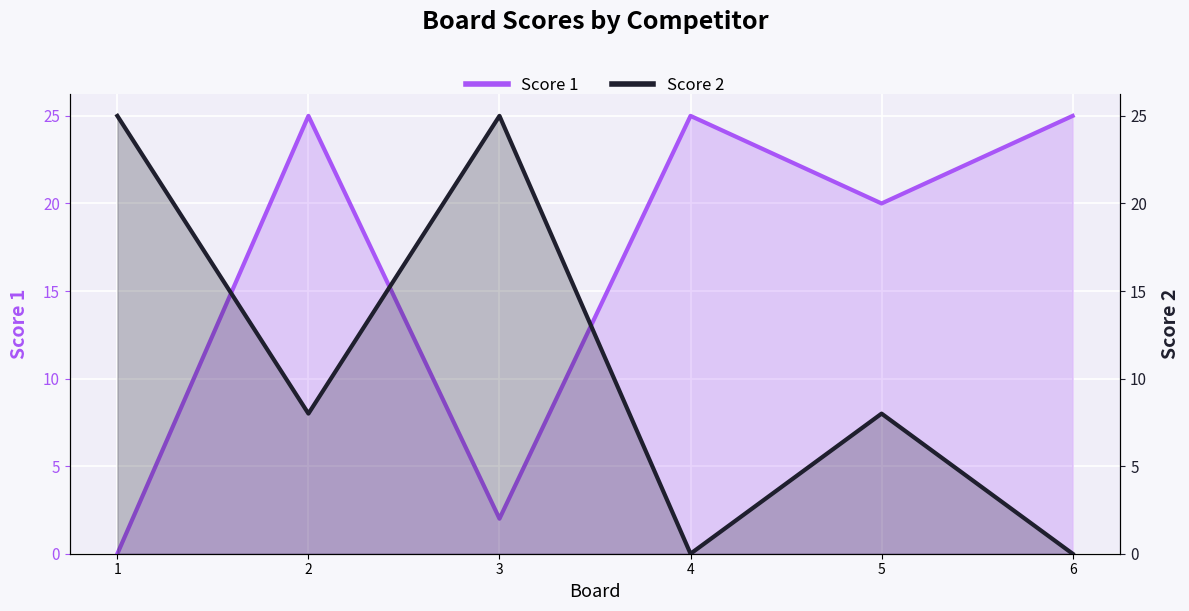

Rank the series by their maximum value, from highest to lowest.

Score 1, Score 2